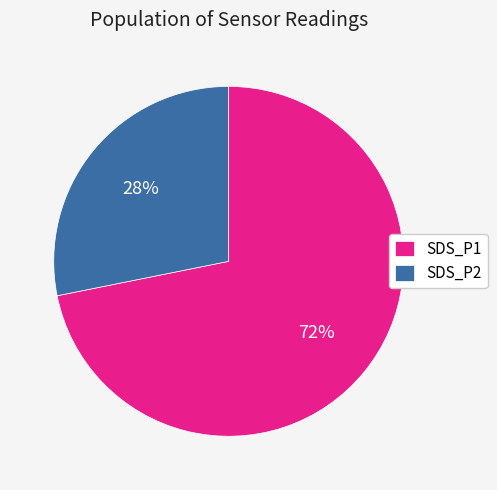

Does any single category account for the majority?

Yes